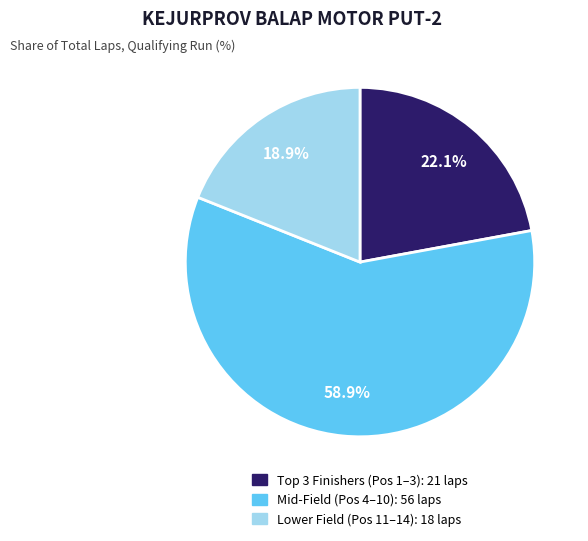

Is there any slice that represents more than half of the pie?

Yes